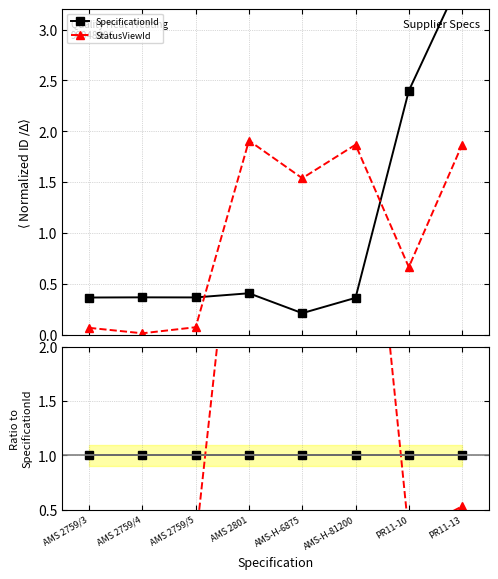

What are all the series names shown in the legend?

SpecificationId, StatusViewId